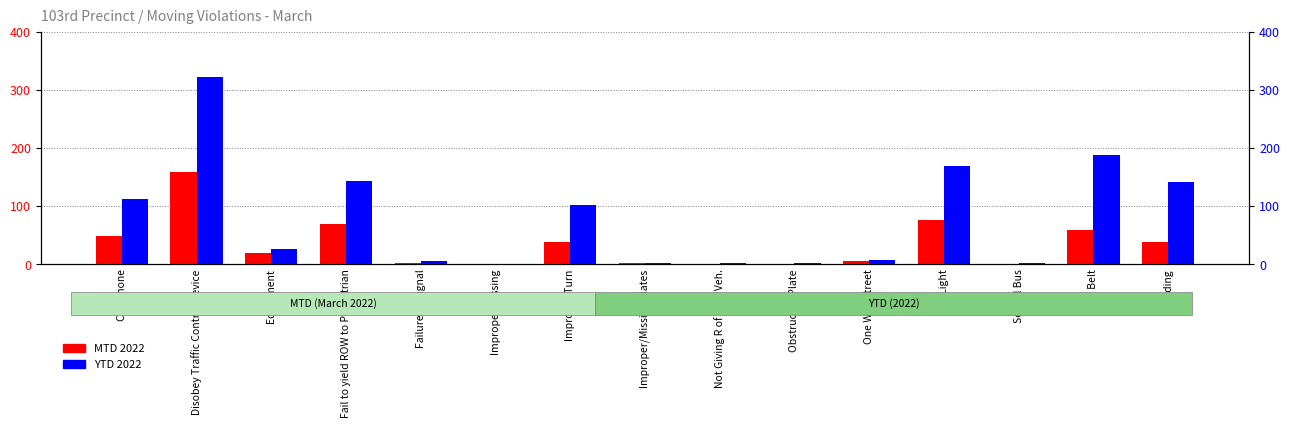

Which series has the widest spread of values?

YTD 2022